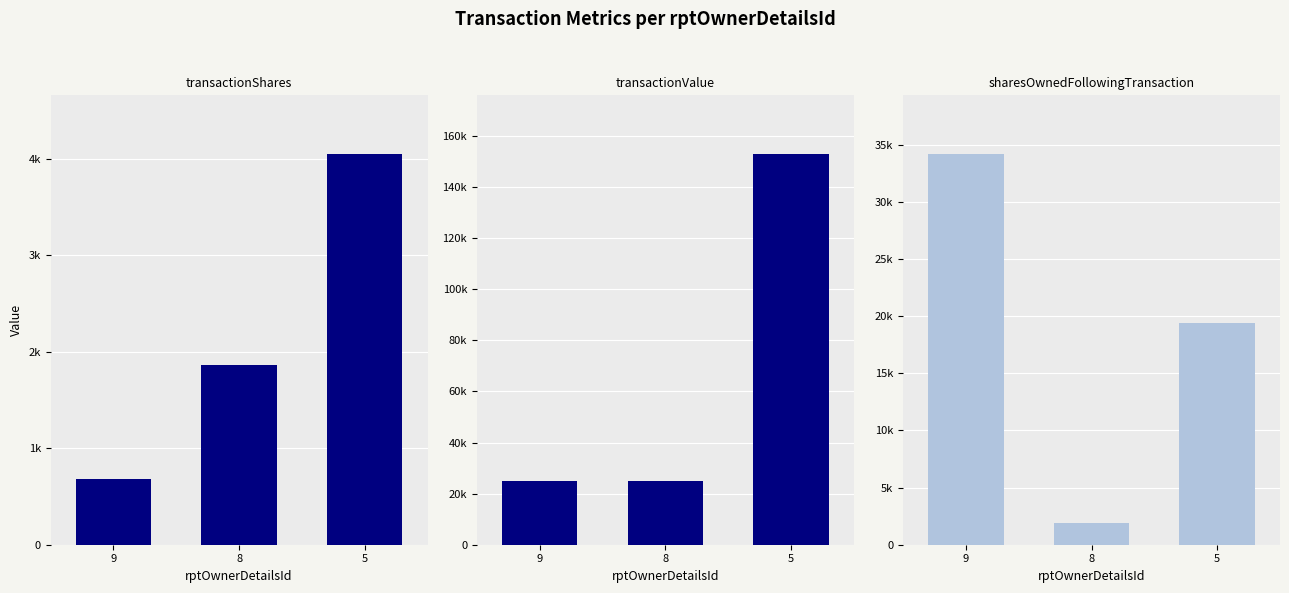

At which label does transactionValue reach its peak?

Row 3 (rptOwnerDetailsId=5)